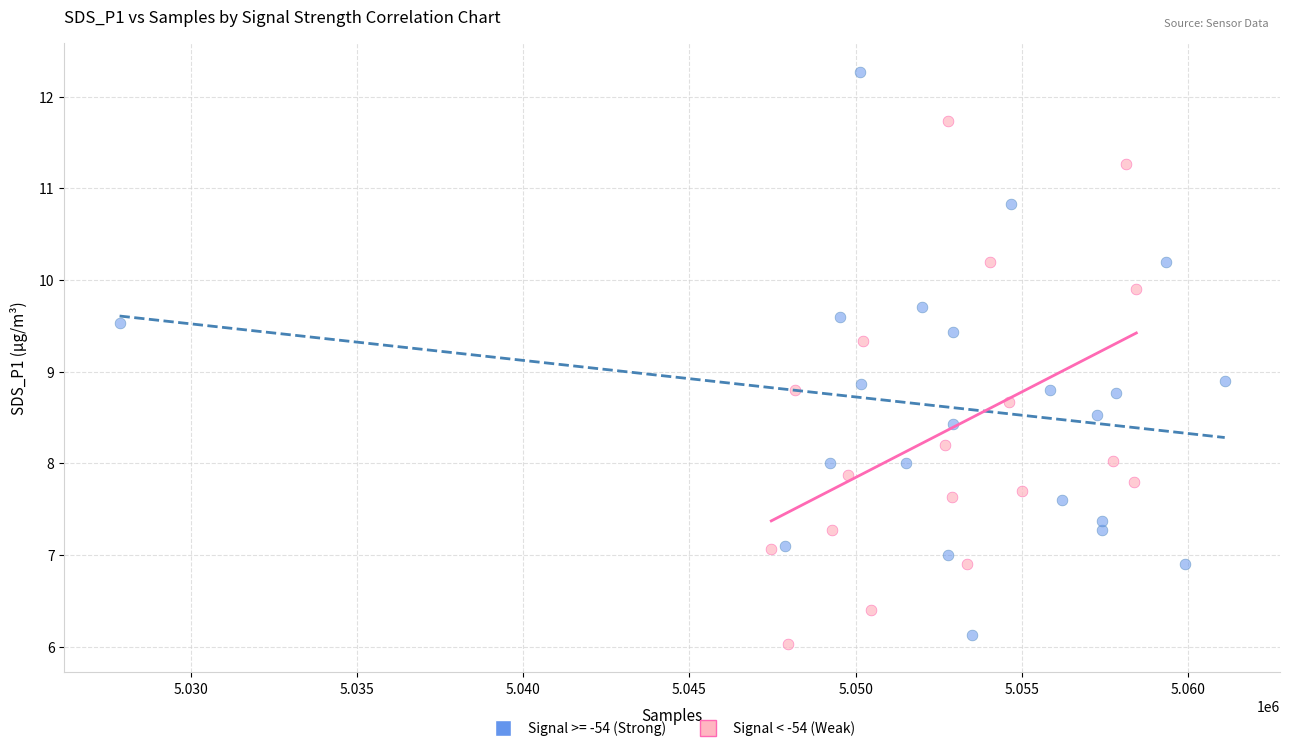

Which series has the largest Y range (max minus min)?

Signal >= -54 (Strong)